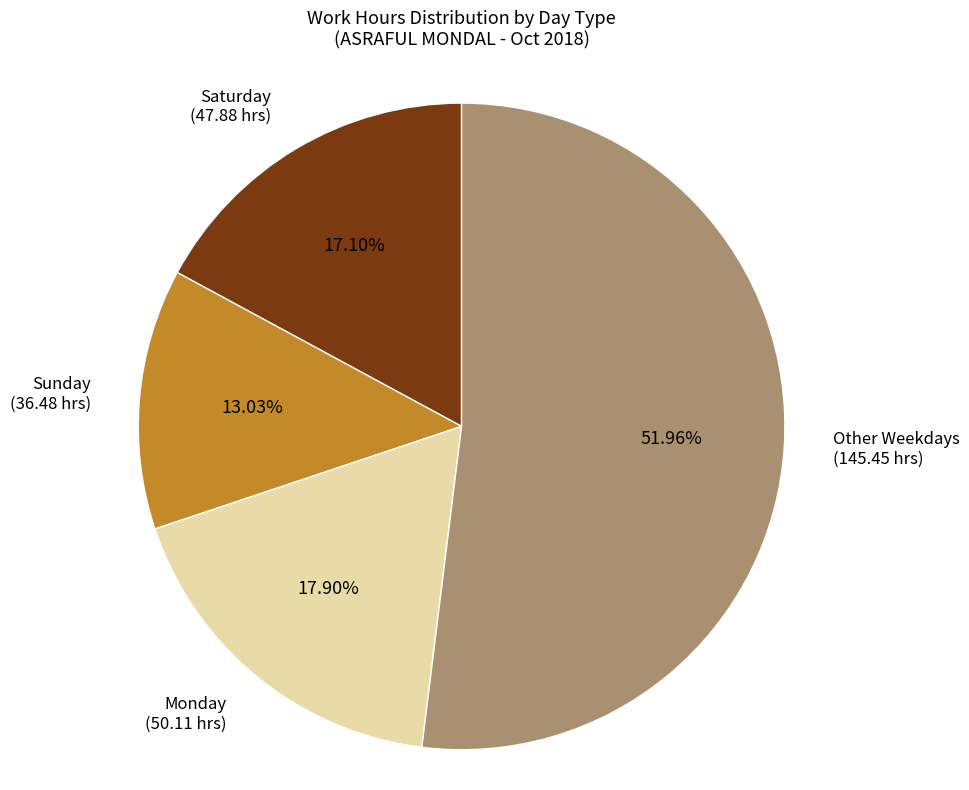

Is there a majority slice in this chart?

Yes